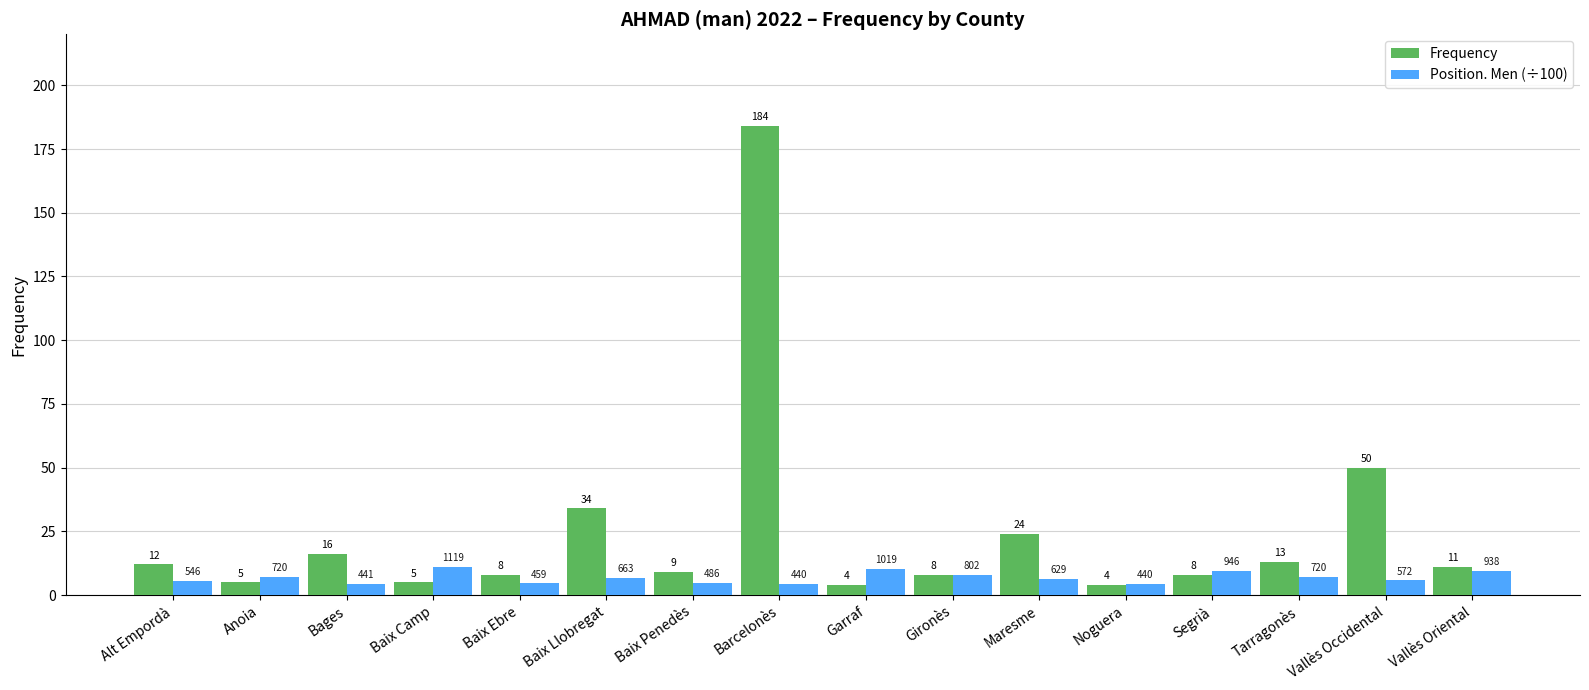

What is the average value of the Frequency series?

24.7